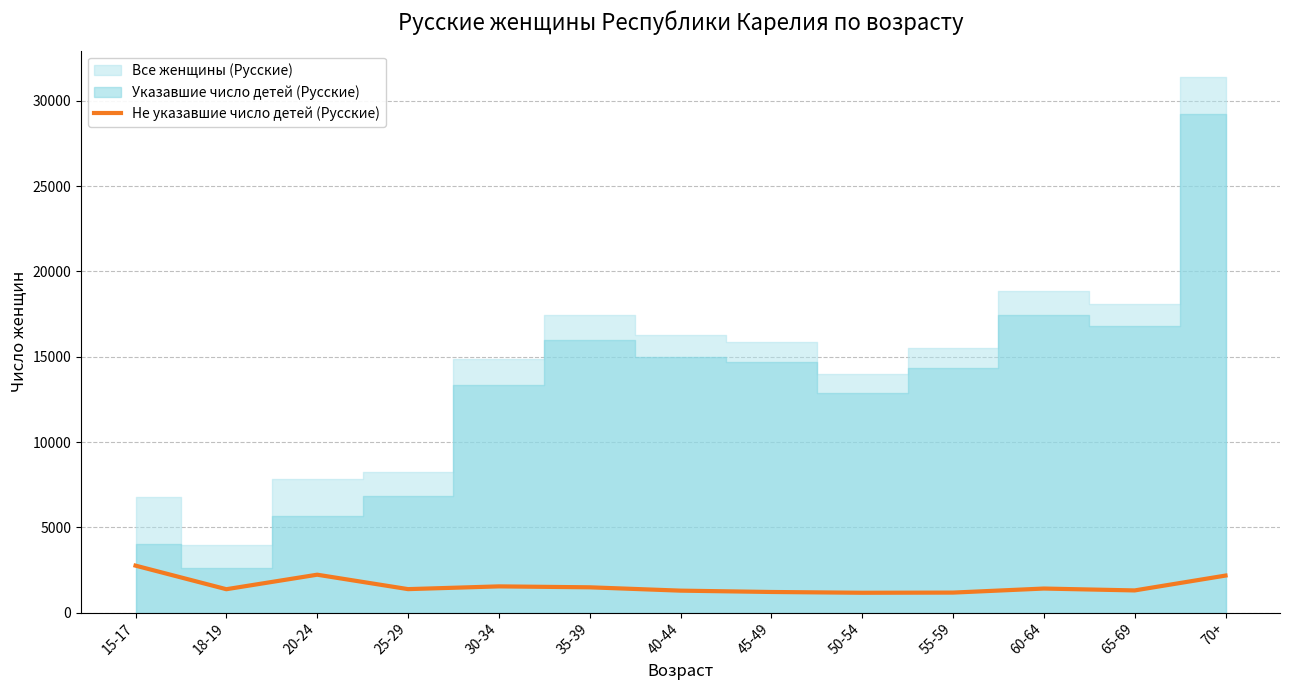

Where is the first local minimum?

18-19